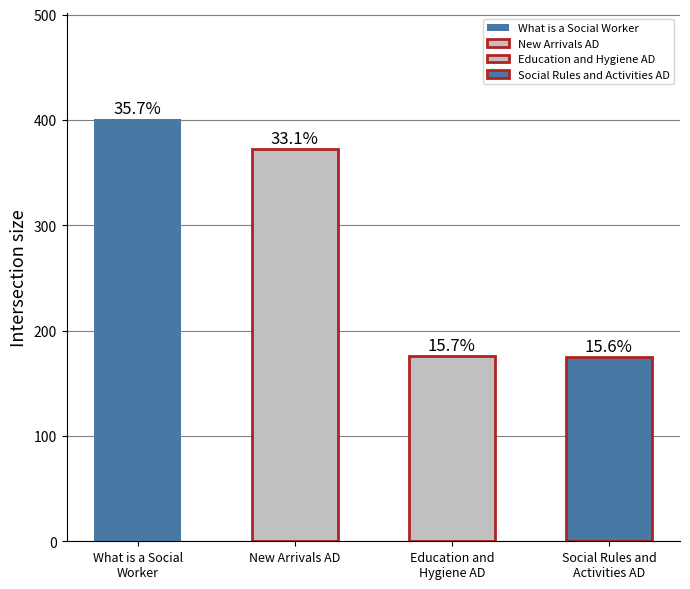

List the labels in order of value, smallest first.

Social Rules and
Activities AD, Education and
Hygiene AD, New Arrivals AD, What is a Social
Worker